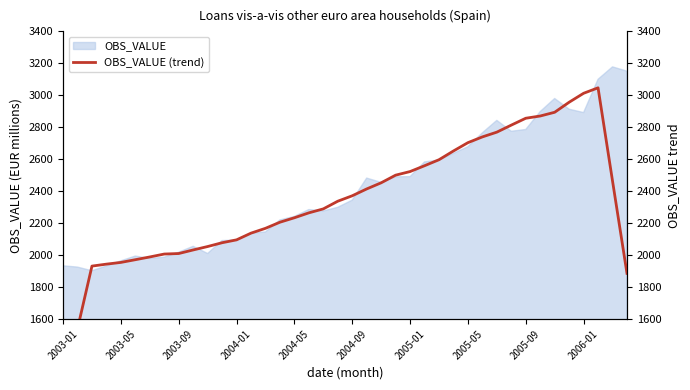

How many points are higher than both their immediate neighbors (excluding endpoints)?

1